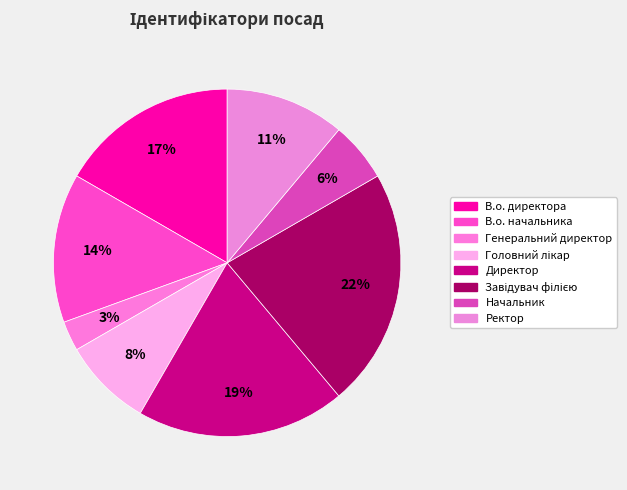

To the nearest percent, what is the difference between the largest and smallest slice percentages?

19%